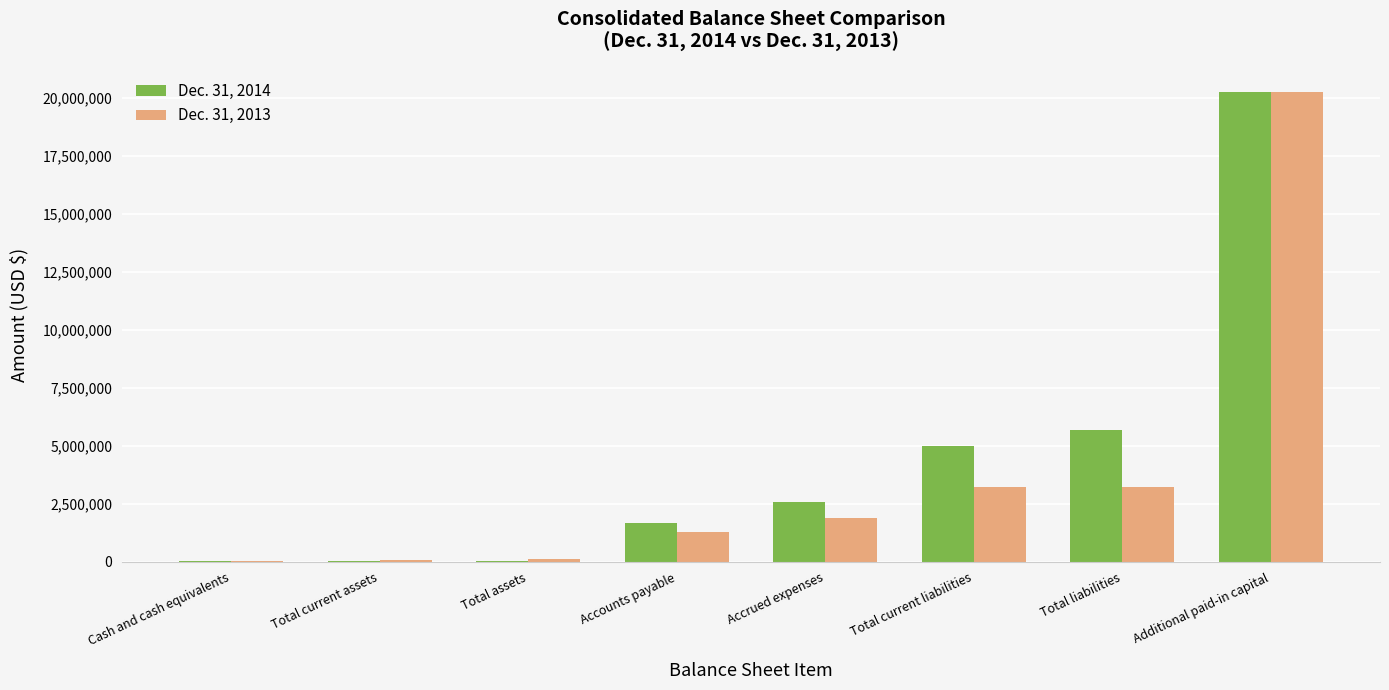

At which category is the sum across all series the highest?

Additional paid-in capital